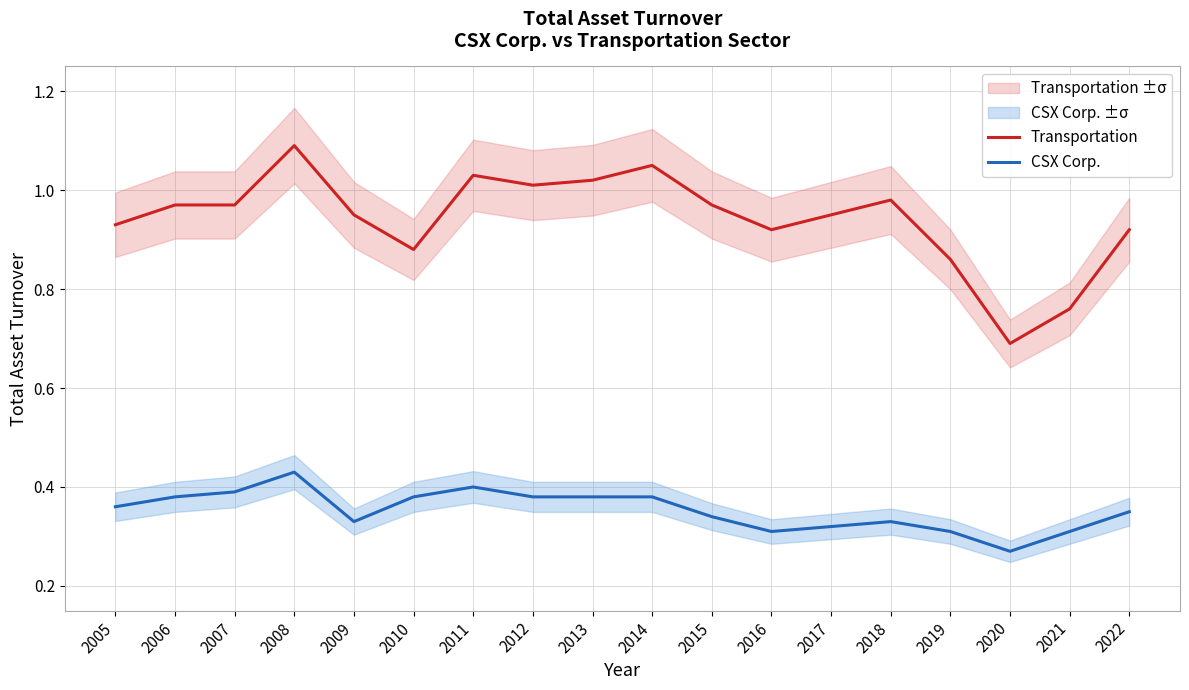

What is the spread (max minus min) of values at 2016?

0.6